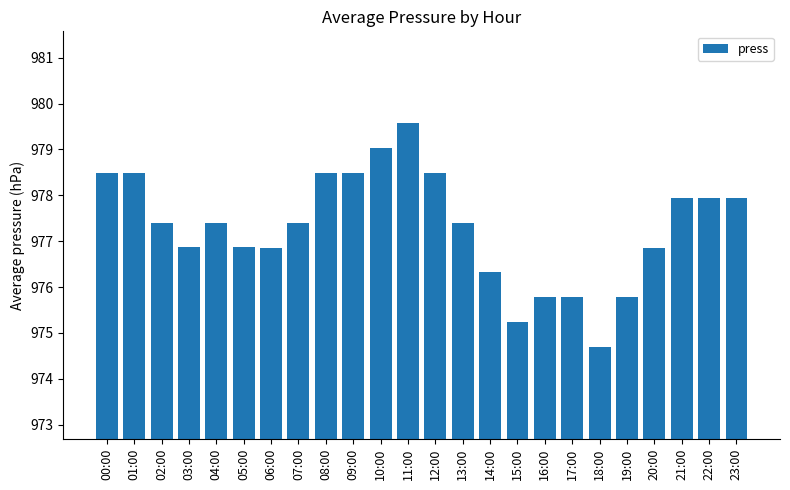

What is the ratio of the value at 11:00 to the value at 18:00?

1.0